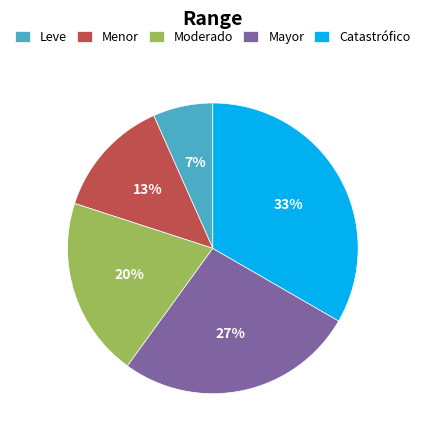

Combined, do Menor and Catastrófico account for over 50%?

No